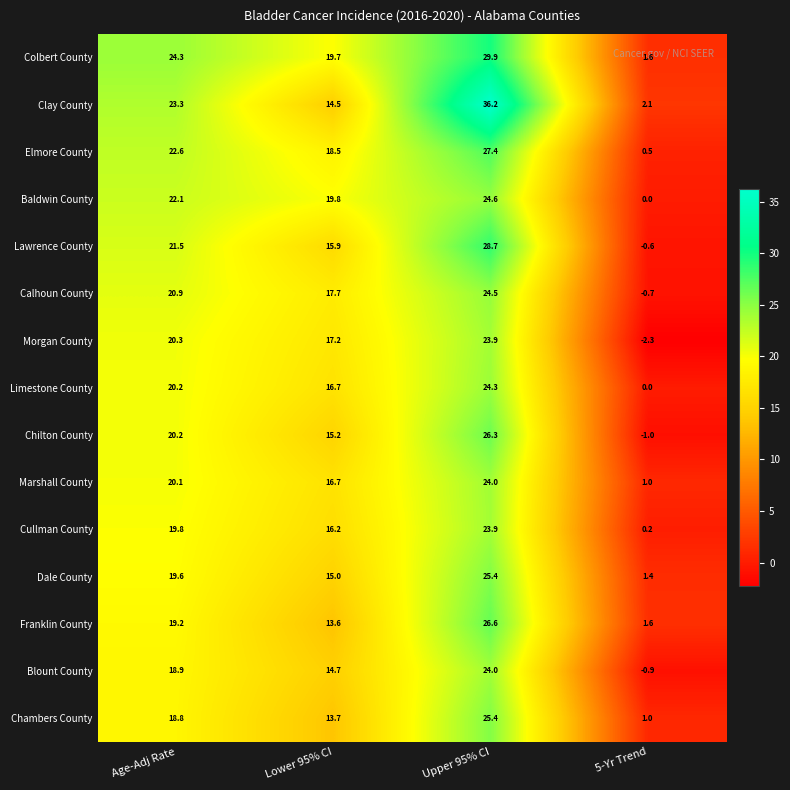

What is the difference between the Lawrence County values at Lower 95% CI and Age-Adj Rate?

5.6